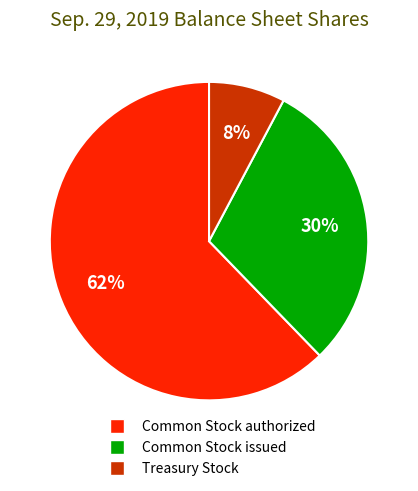

Count the number of slices in the pie.

3